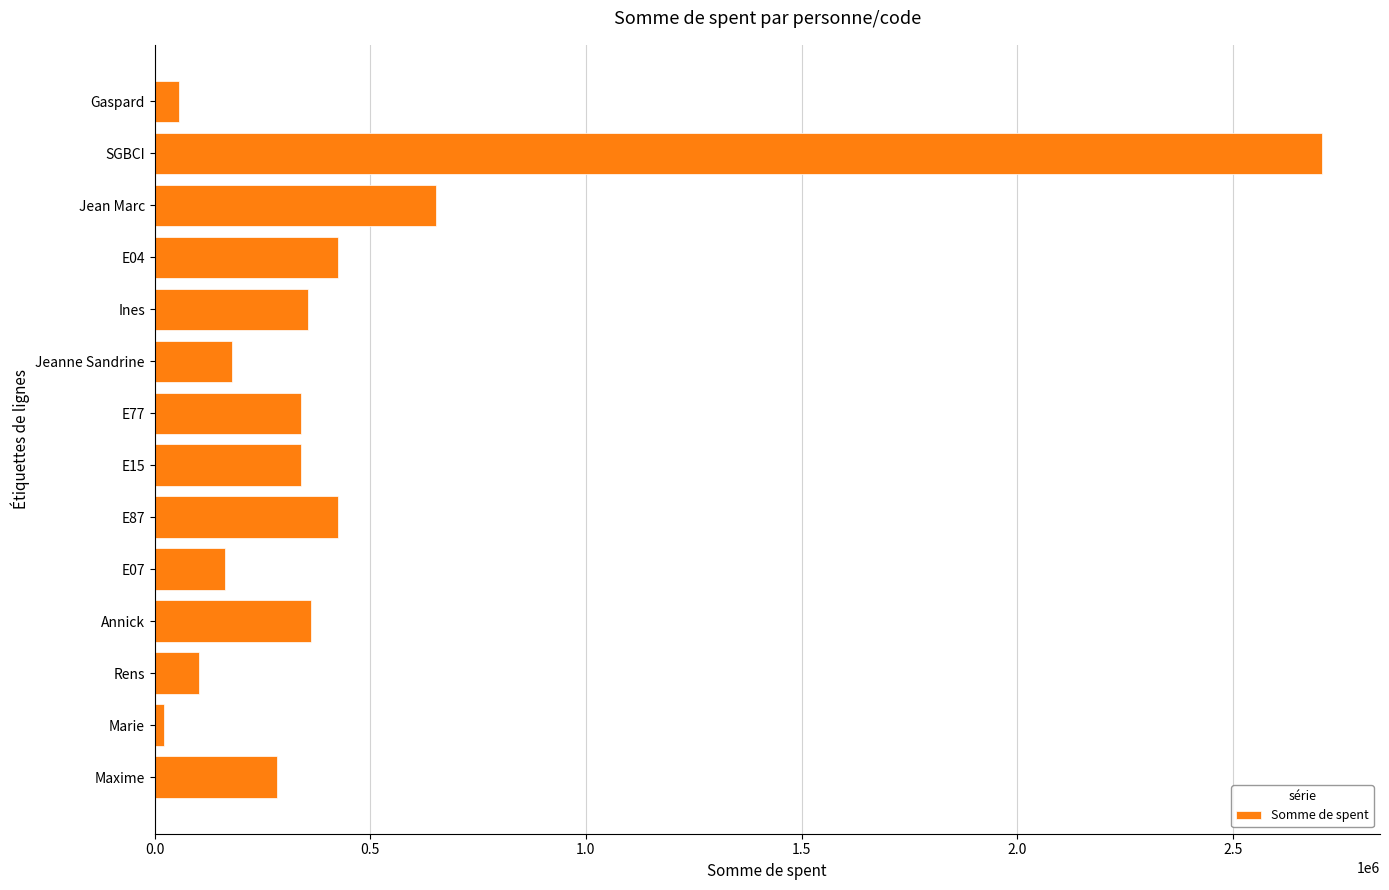

What is the change in value from Gaspard to Jeanne Sandrine?

+121700